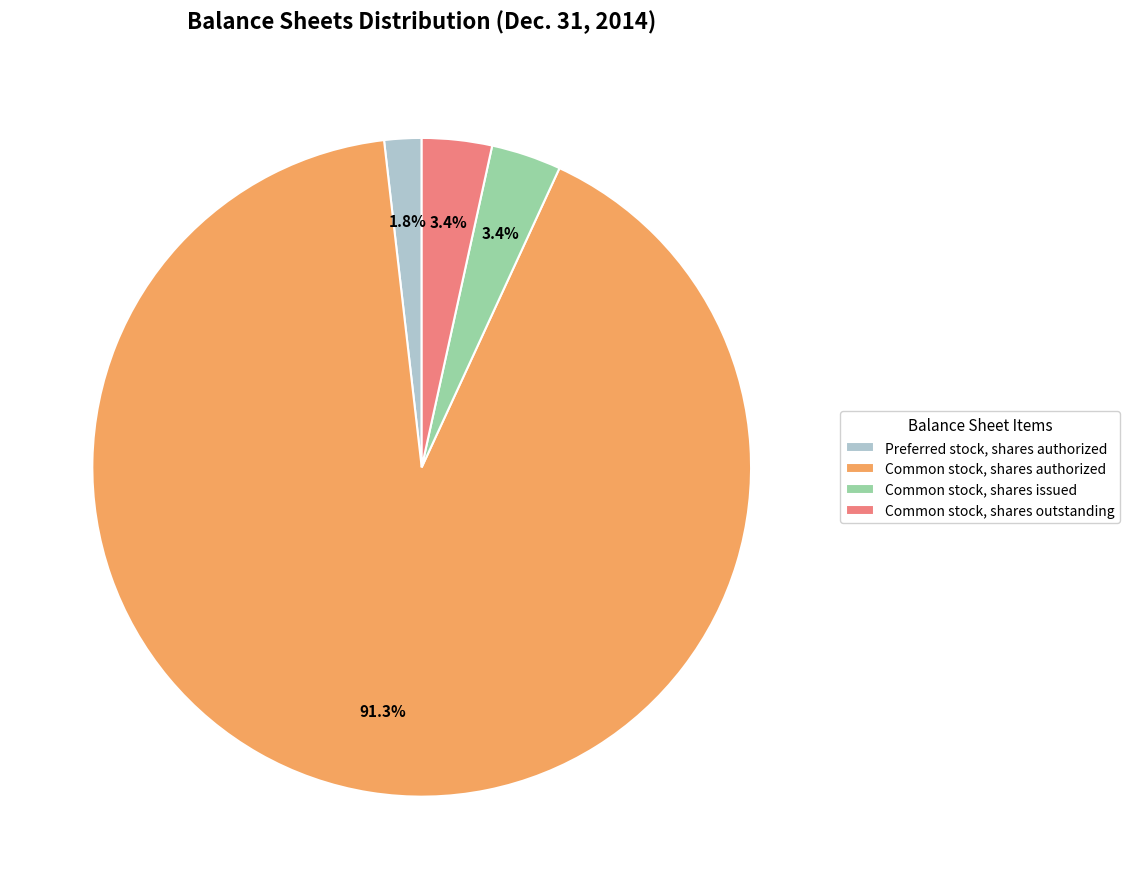

Does any single category account for the majority?

Yes